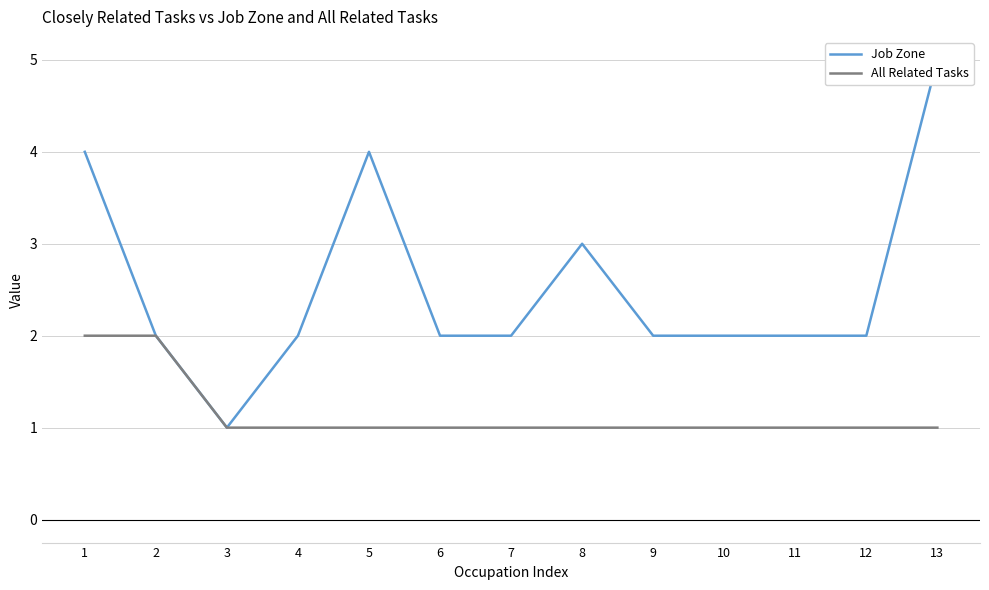

At which category is the sum across all series the highest?

1